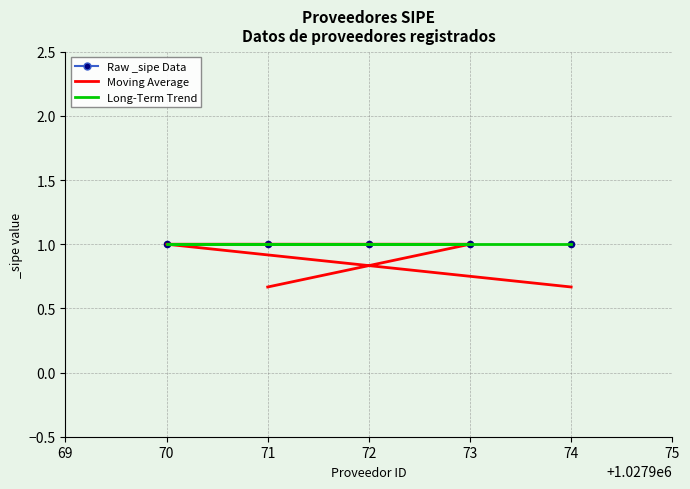

Which series contains the lowest Y value?

Moving Average